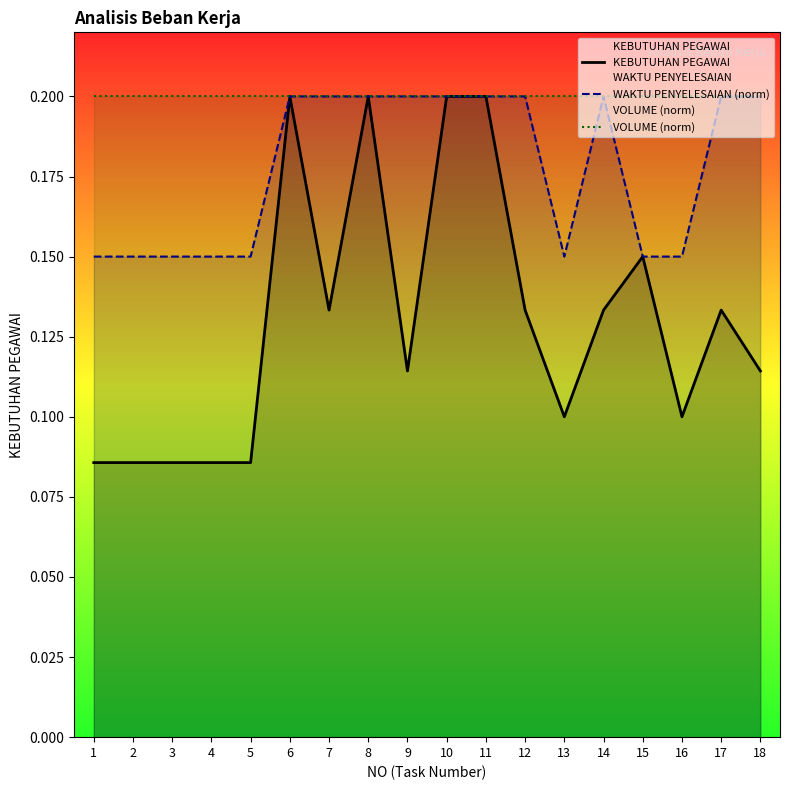

At which category is the sum across all series the highest?

6